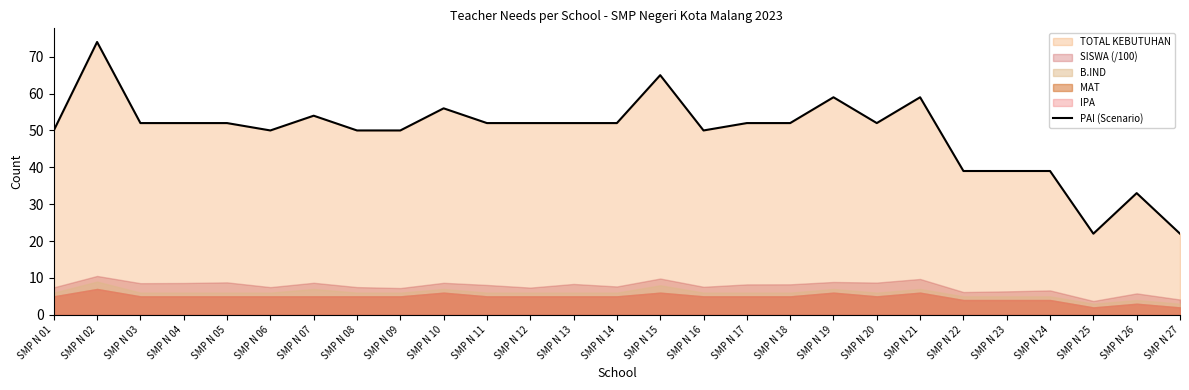

How many lines are shown in the chart?

1